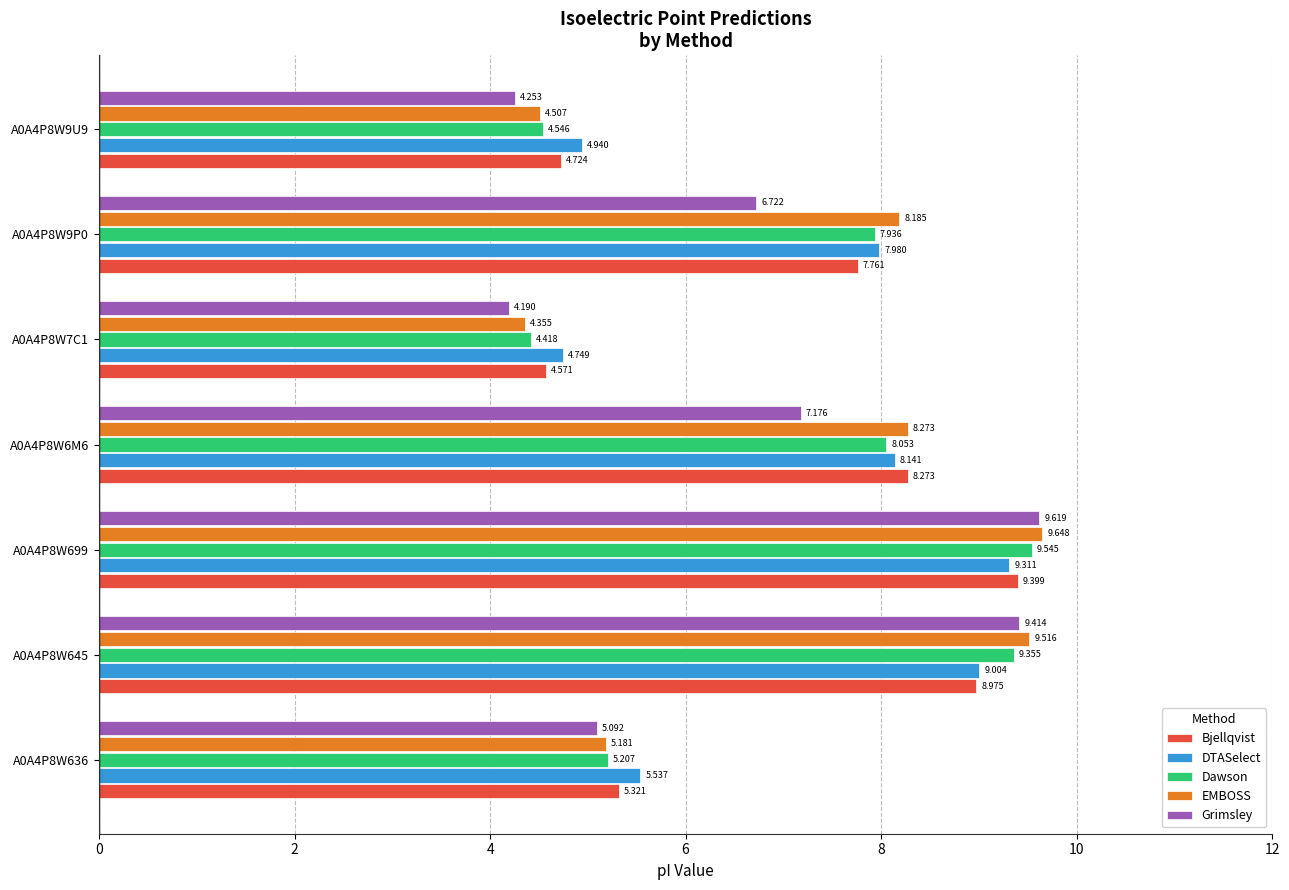

How many values in the Dawson series are below 7?

3